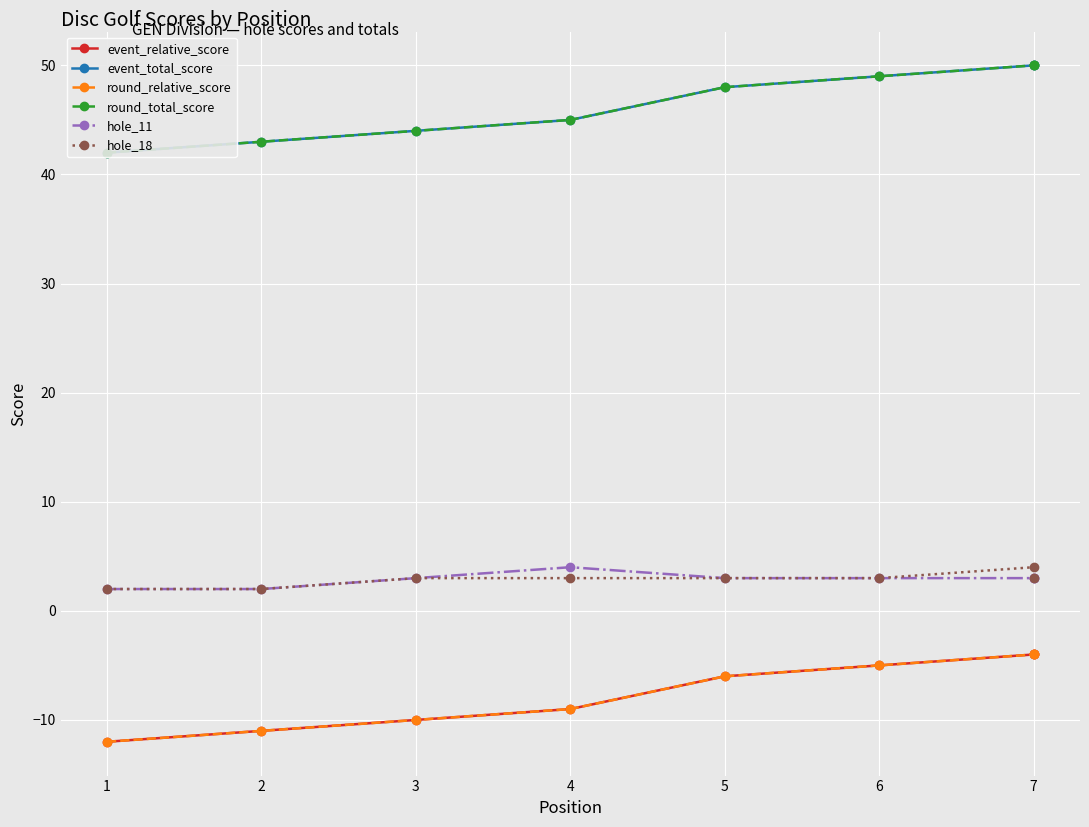

Which has a higher value, 2 or 1?

2